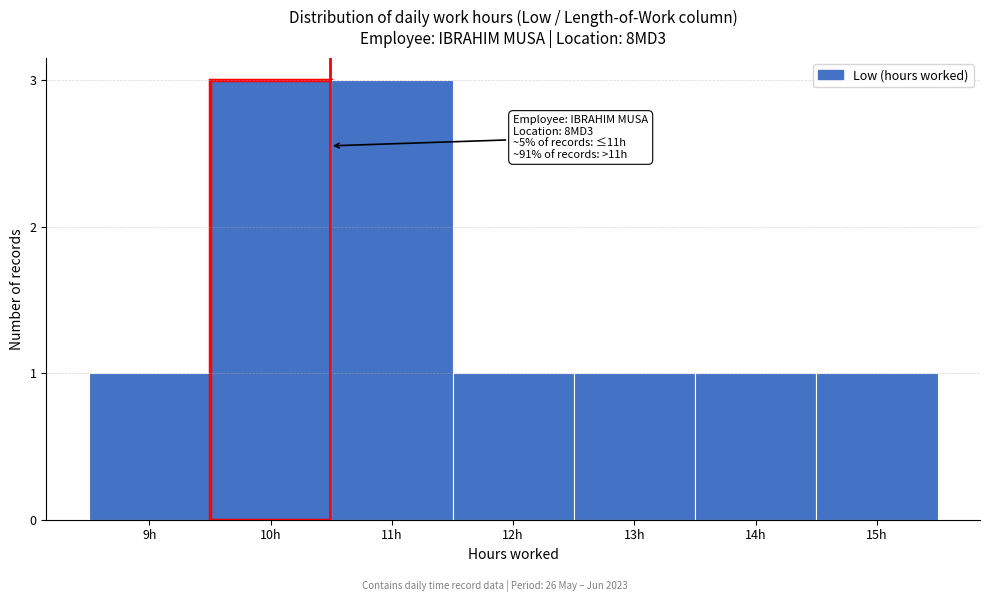

Reading right to left, extract all data points from this chart.

15h=1	14h=1	13h=1	12h=1	11h=3	10h=3	9h=1